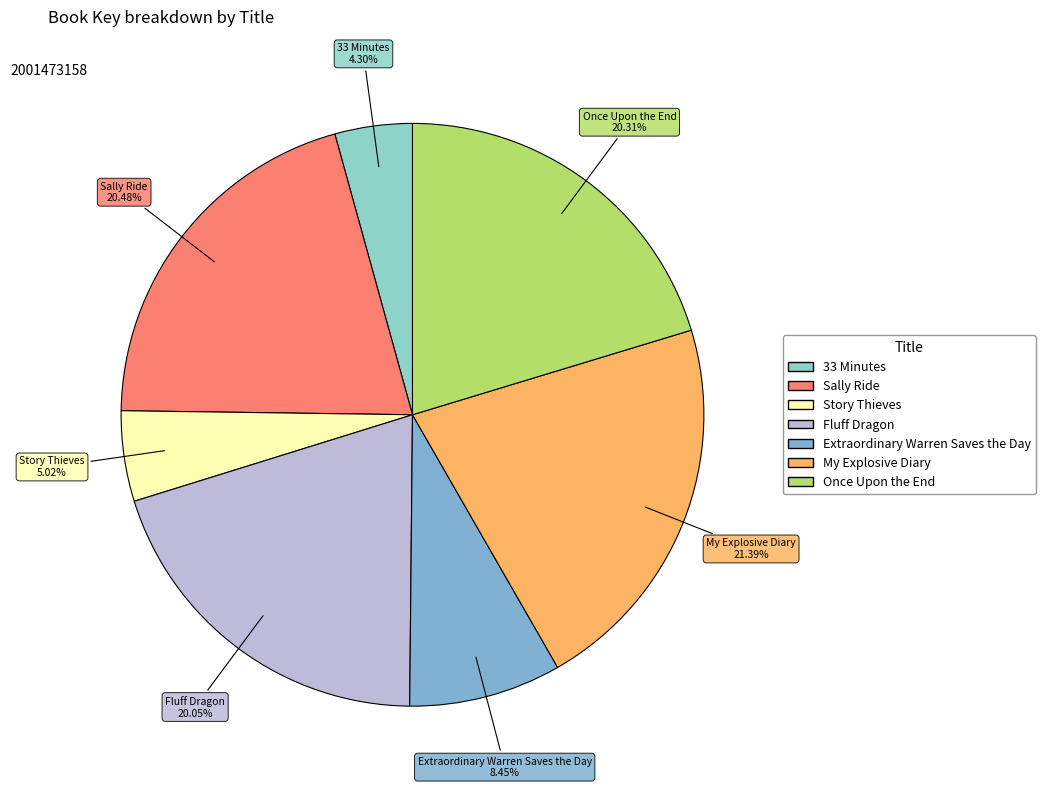

How many slices are in this pie chart?

7